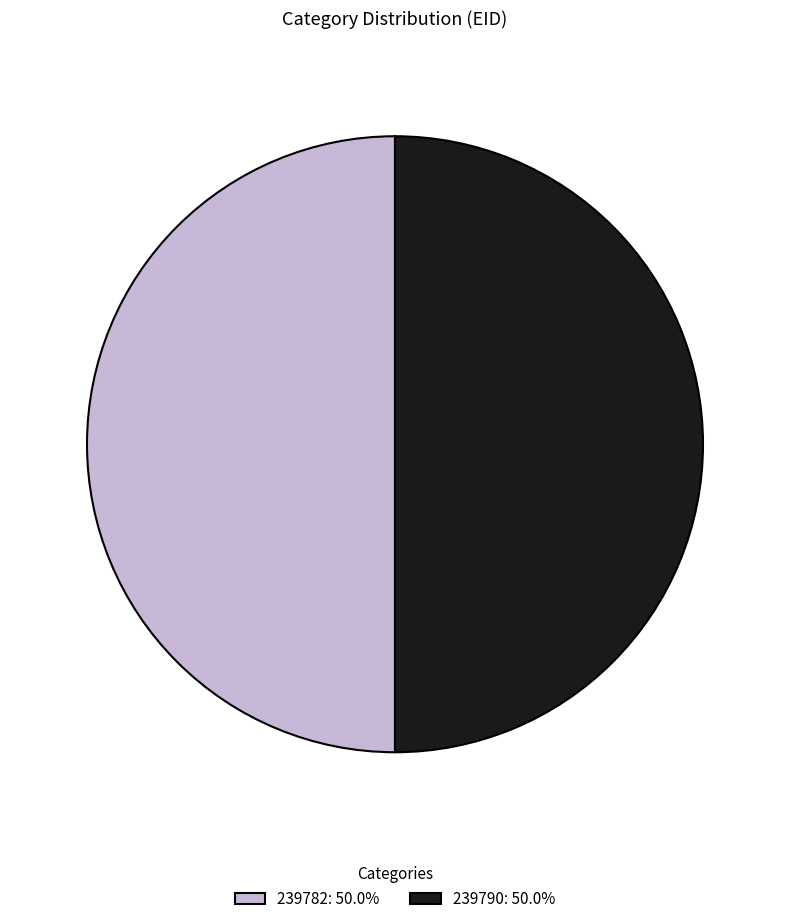

Is the sum of 239782: 50.0% and 239790: 50.0% greater than half?

Yes